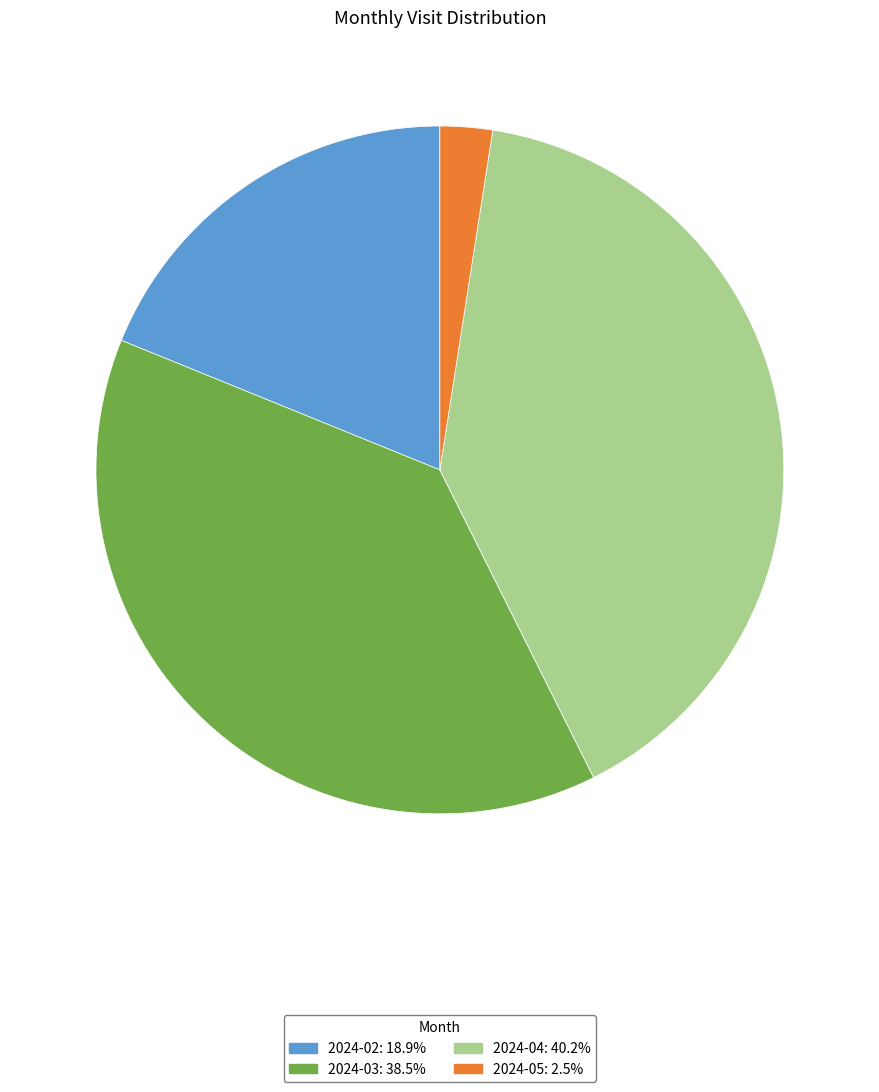

Count the number of slices in the pie.

4